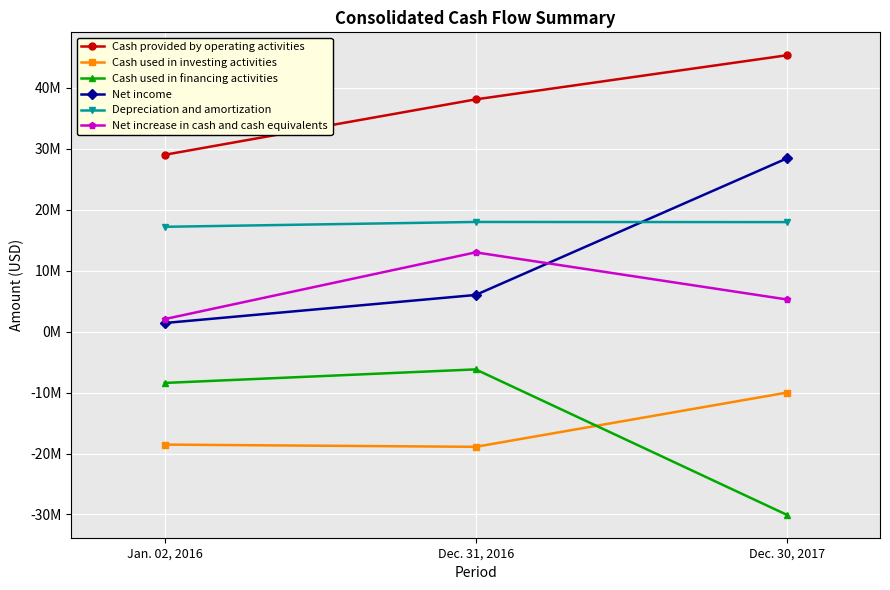

What are all the series names shown in the legend?

Cash provided by operating activities, Cash used in investing activities, Cash used in financing activities, Net income, Depreciation and amortization, Net increase in cash and cash equivalents